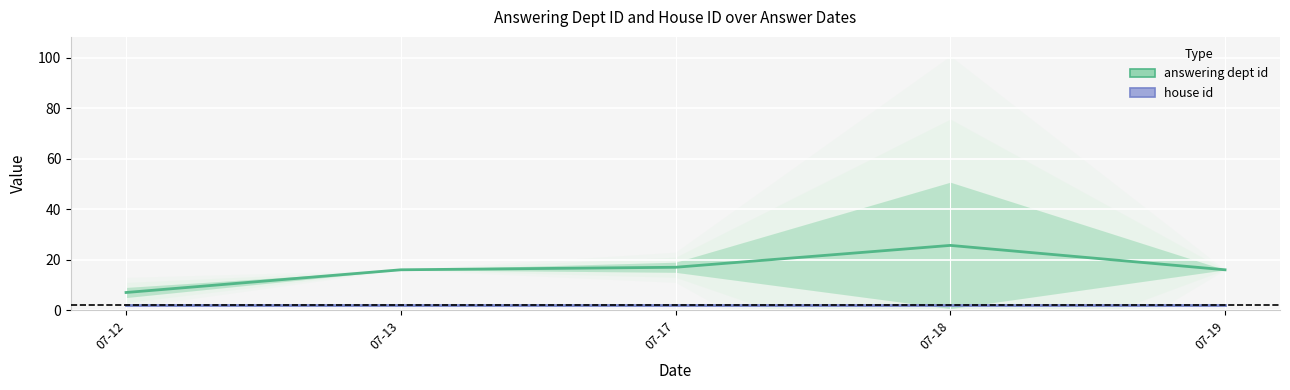

The value of answering dept id at 07-12 is 7.0. True or false?

True